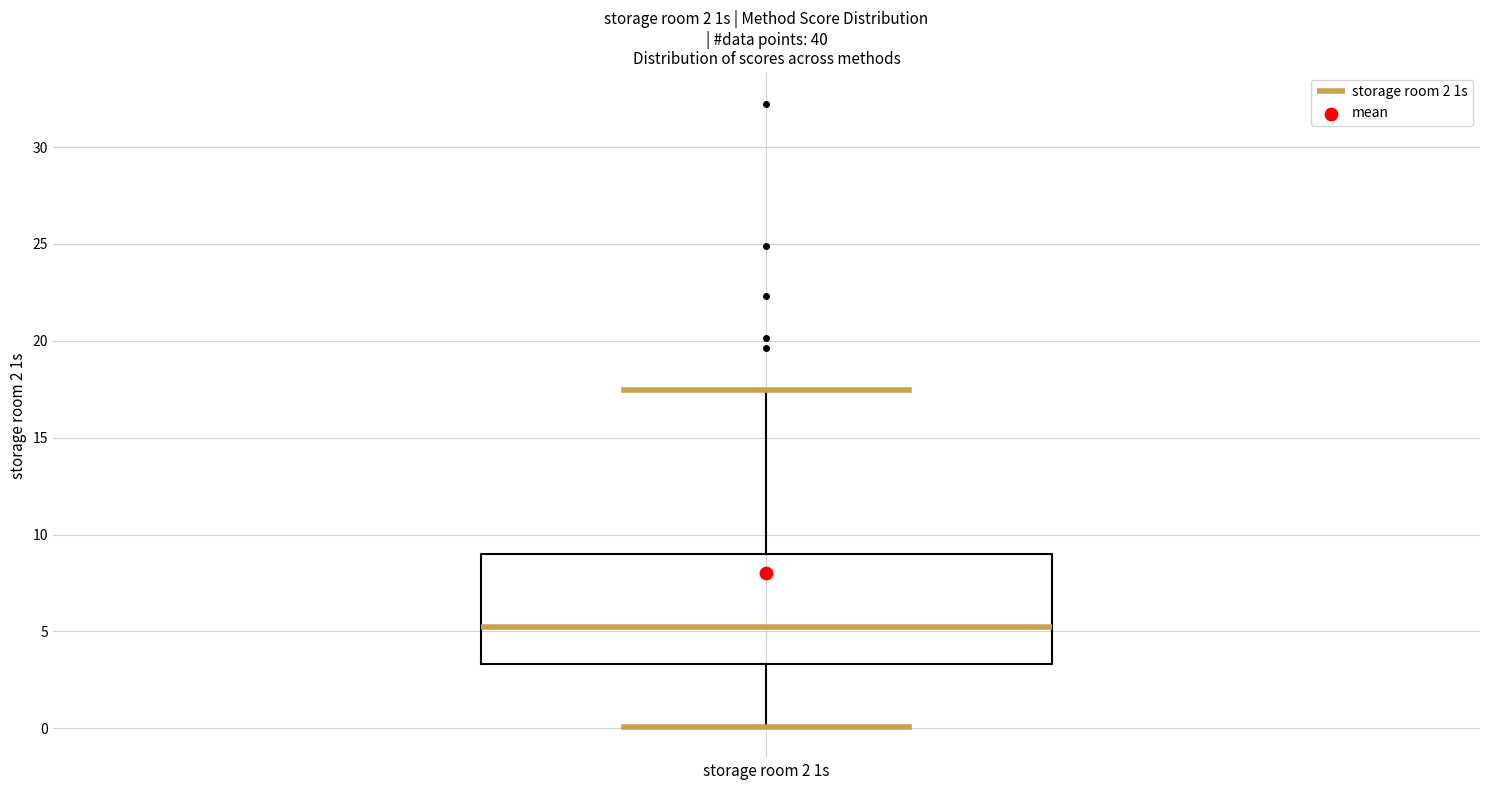

Read this box plot against the y-axis: the position of the median line, the range covered by the box, and the ends of both whiskers. The values are not printed on the chart, so give them approximately, as read against the axis.

median 5.0, box 3.5 to 9.0, whiskers 0.0 to 17.5